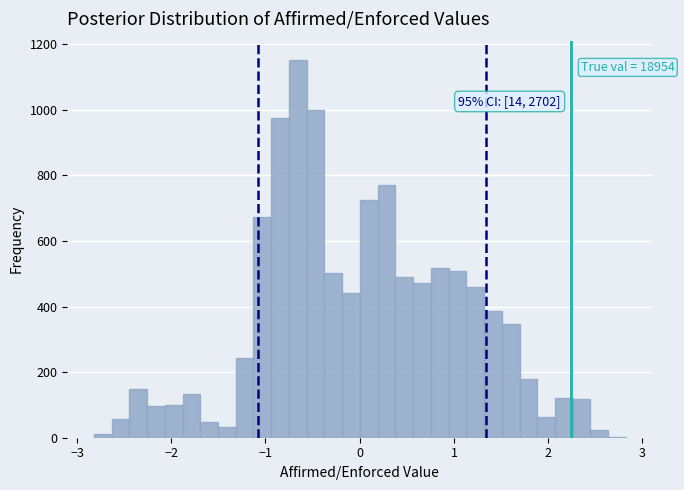

Around what value on the x-axis is the tallest bar? Give the approximate position of its centre, as read against the axis.

-0.7